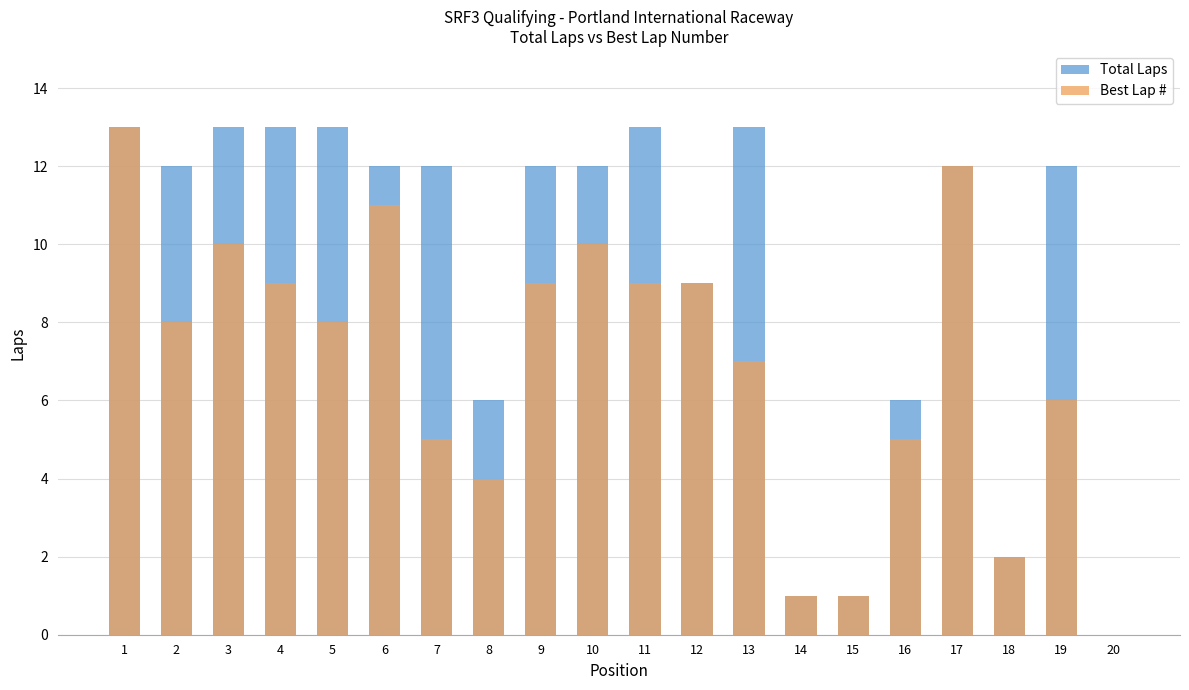

How many values in the Best Lap # series exceed 8?

9